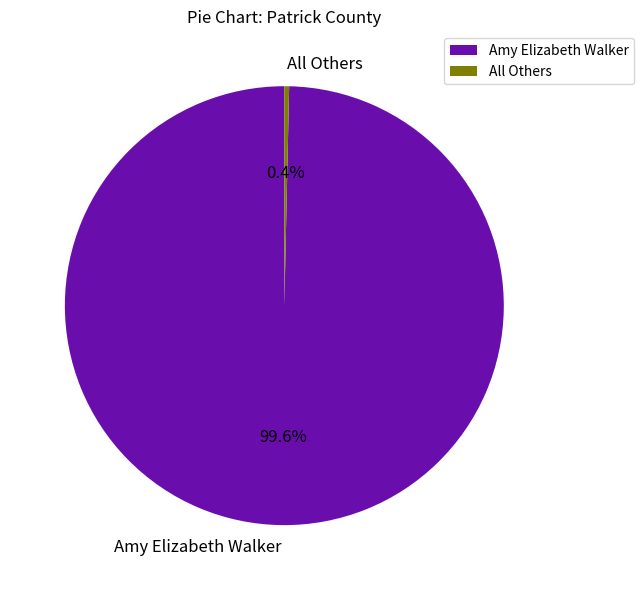

Count the number of slices in the pie.

2